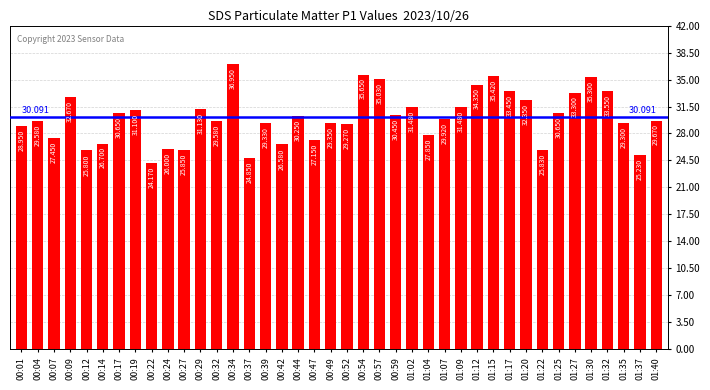

What is the ratio of the value at 00:09 to the value at 00:04?

1.1